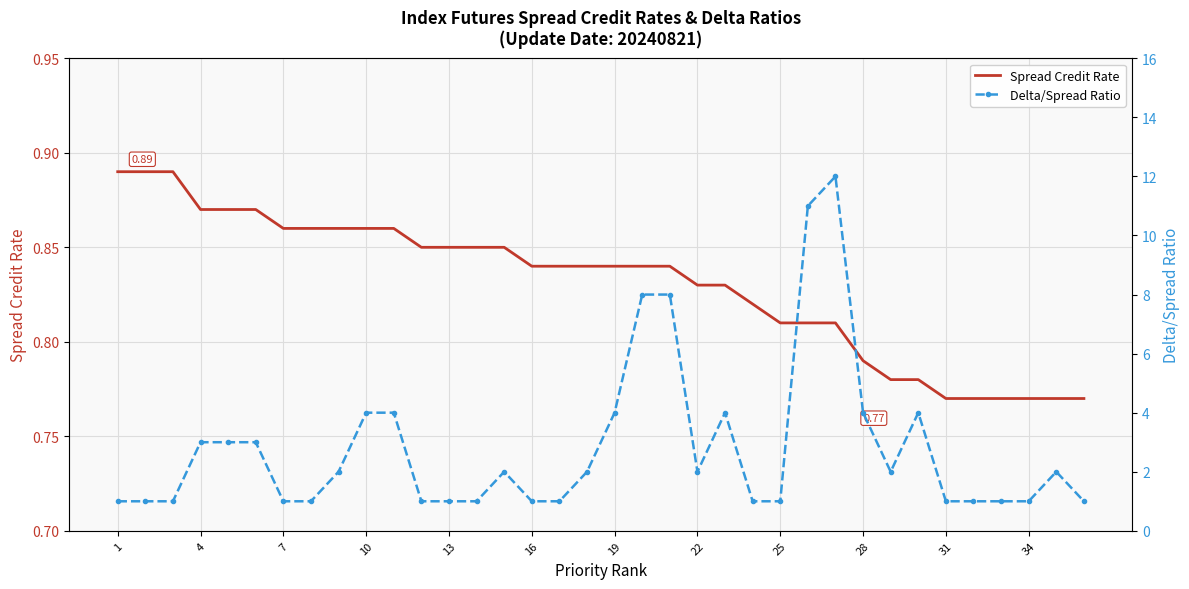

What is the sum of all Delta/Spread Ratio values?

101.0